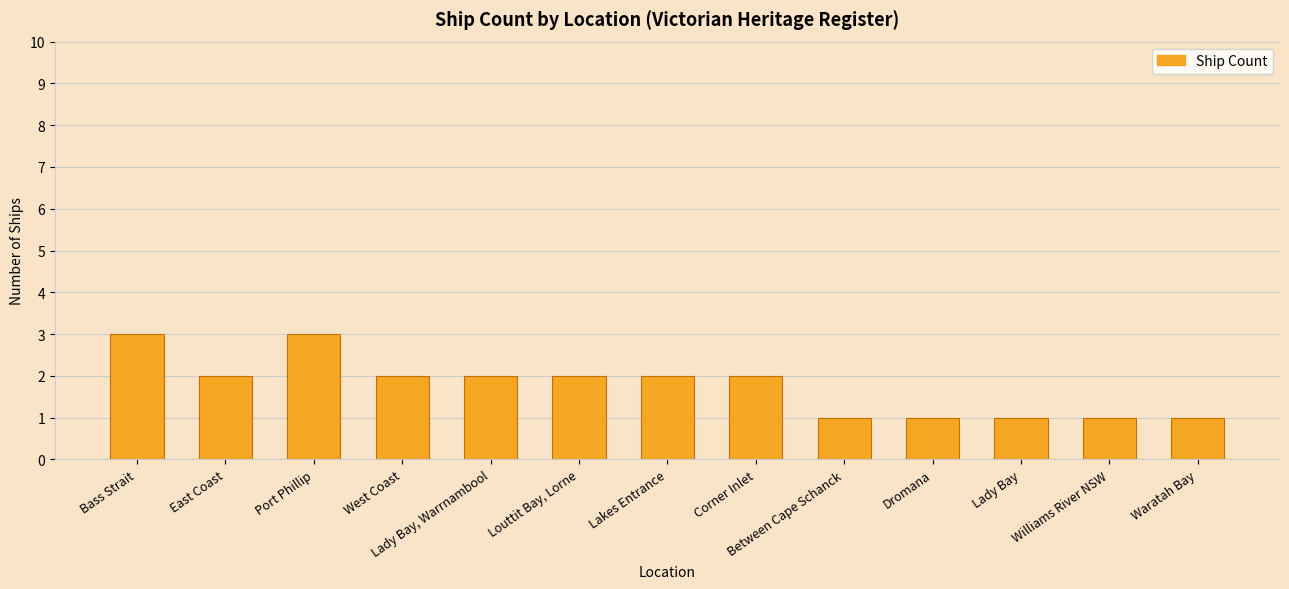

What is the greatest value displayed?

3